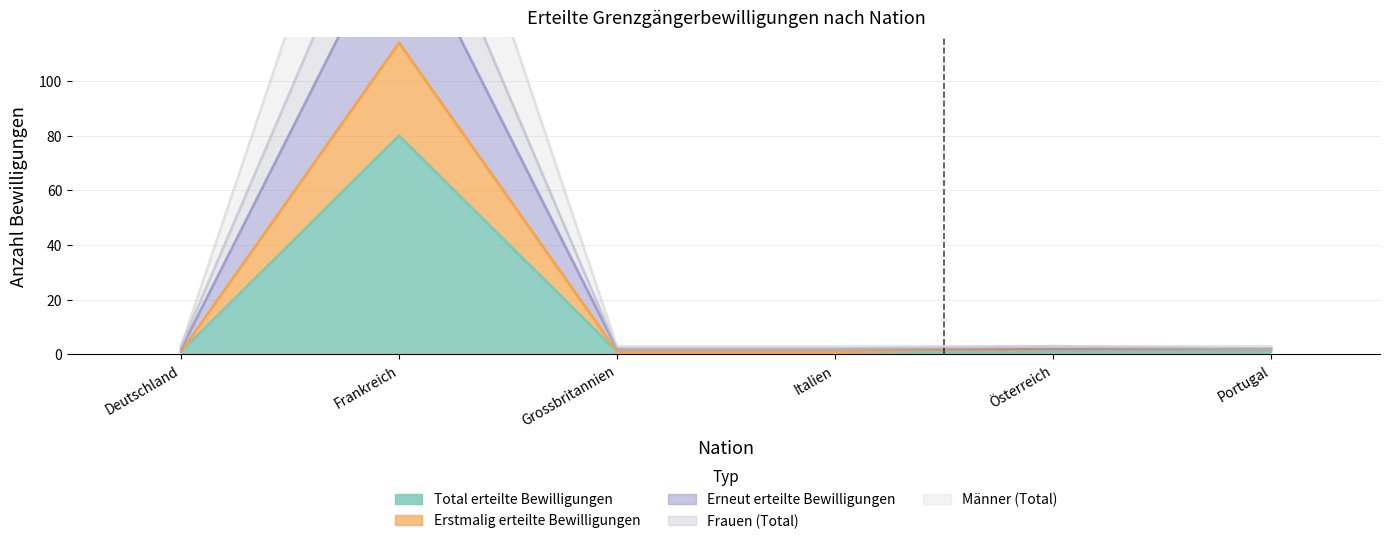

Which series changed the most between Deutschland and Portugal?

Erstmalig erteilte Bewilligungen